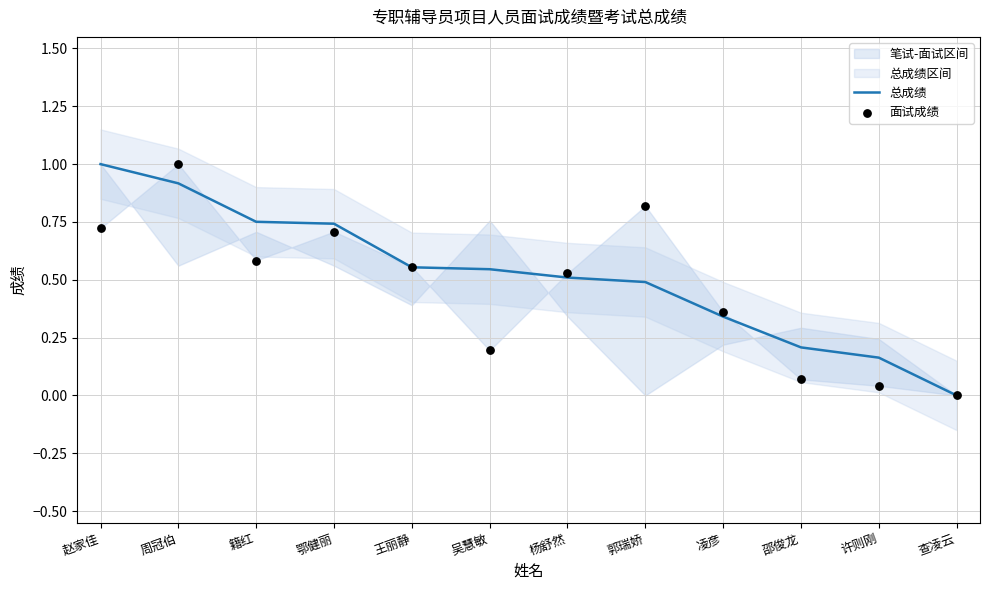

Which series has the largest Y range (max minus min)?

总成绩